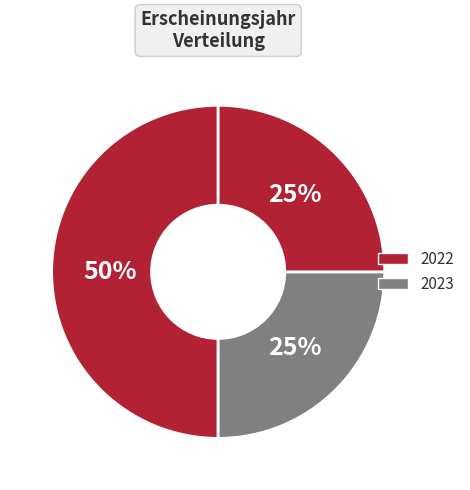

Count the number of slices in the pie.

3